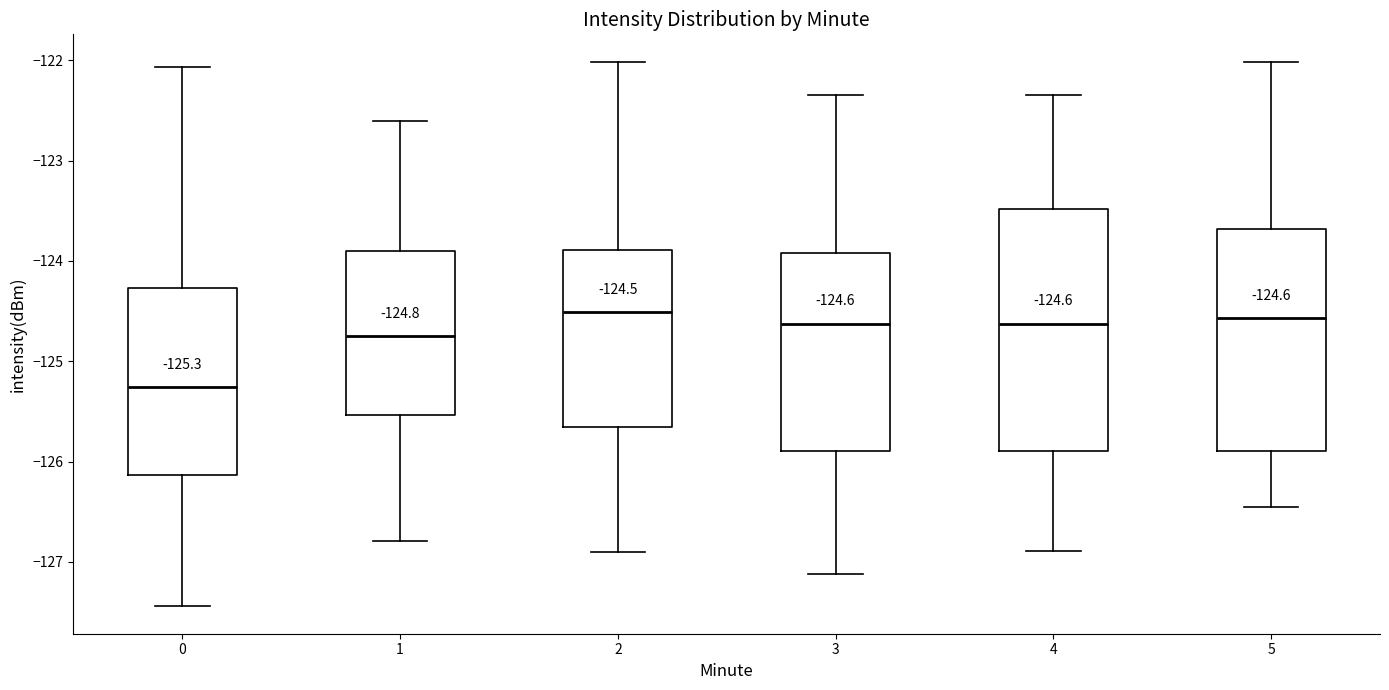

Which box is the tallest, from its lower edge to its upper edge?

4